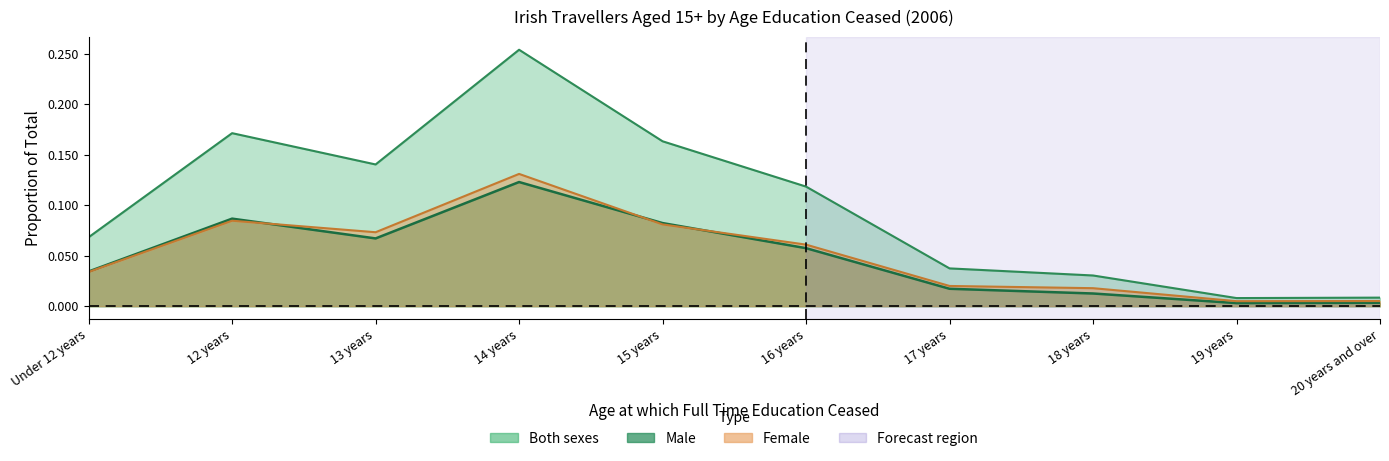

True or false: Male and Both sexes cross at least once.

False